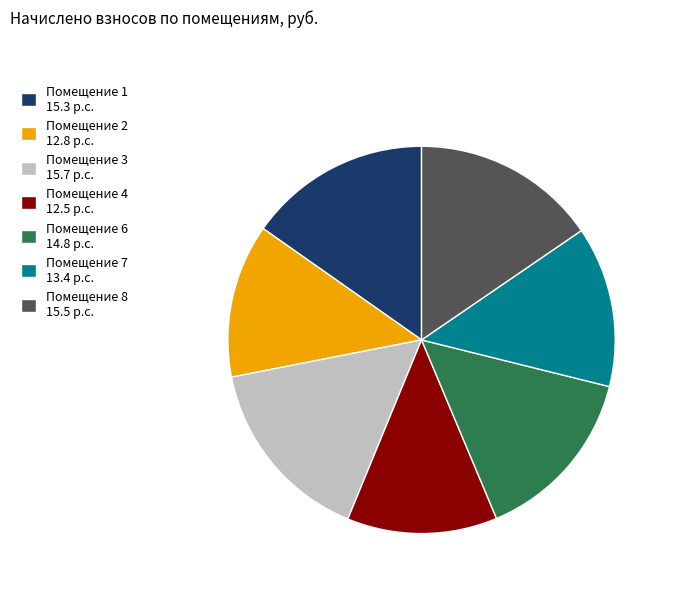

Does Помещение 7 13.4 p.c. represent more than half of the total?

No